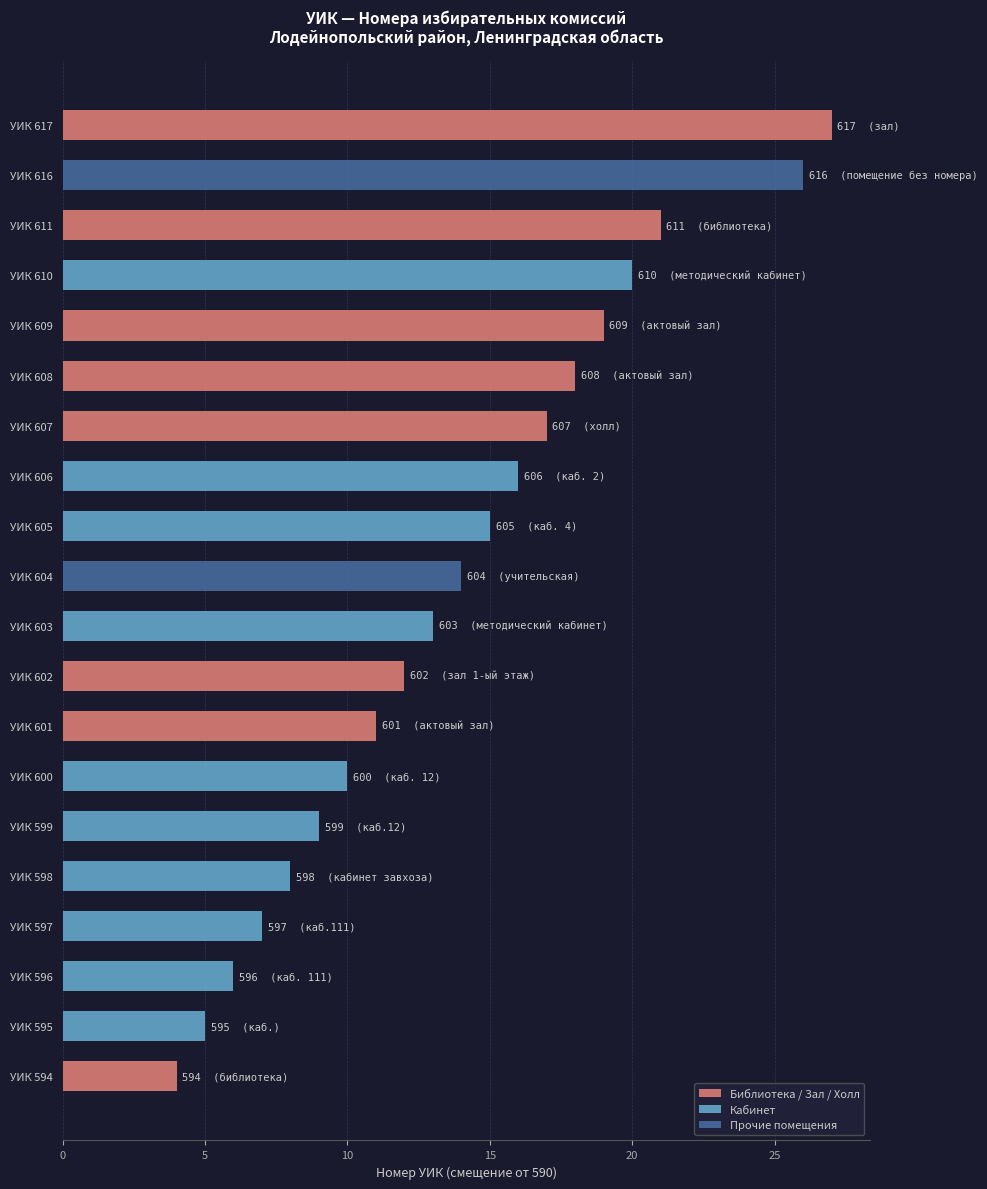

Which series has the largest range (max minus min)?

Библиотека / Зал / Холл